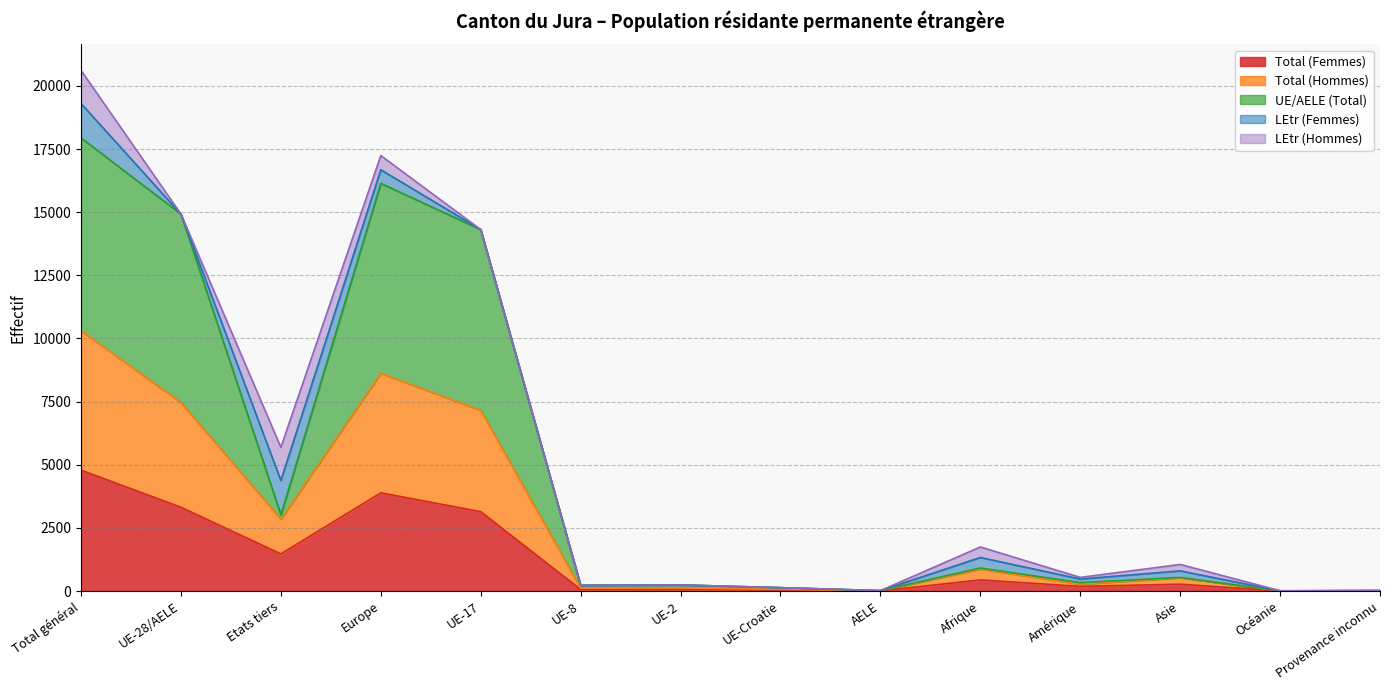

Read the Total (Hommes) value at UE-2.

240